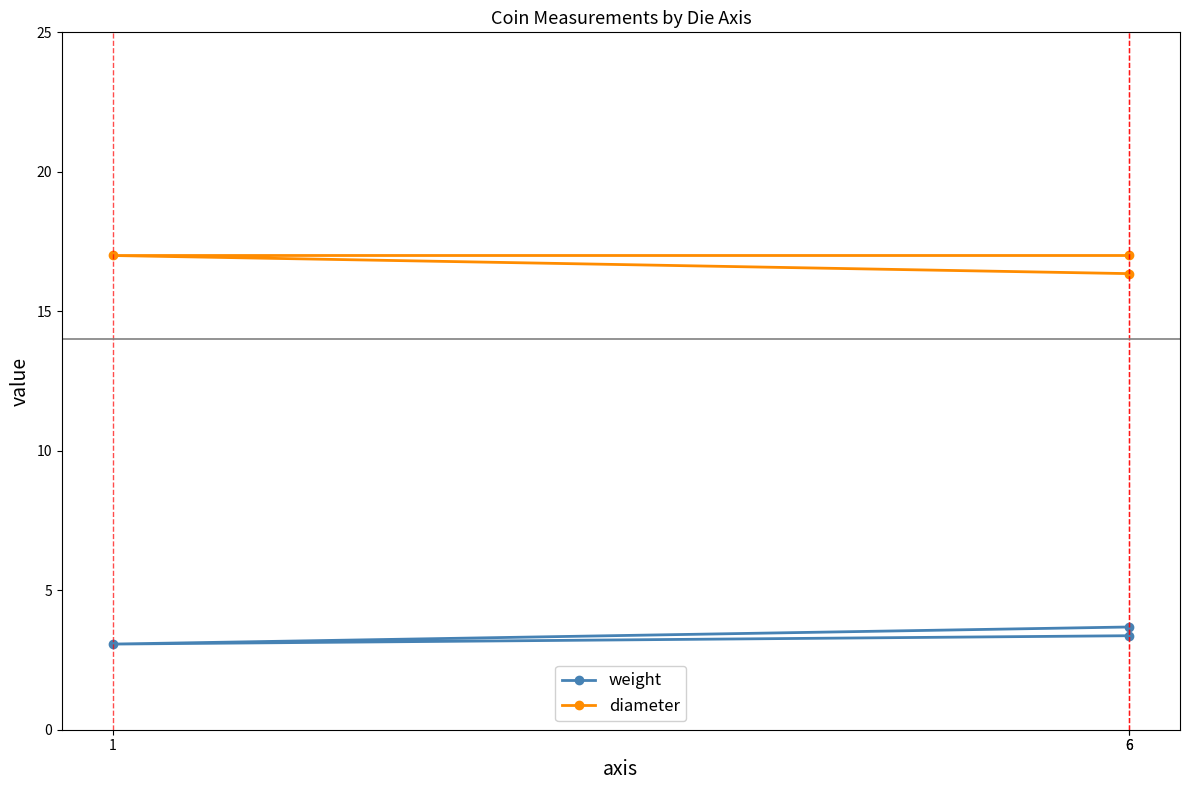

What are all the series names shown in the legend?

weight, diameter